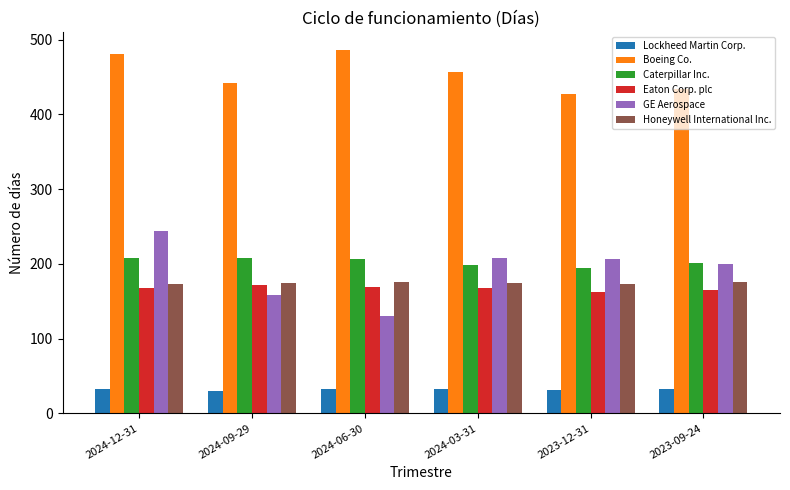

What are all the series names shown in the legend?

Lockheed Martin Corp., Boeing Co., Caterpillar Inc., Eaton Corp. plc, GE Aerospace, Honeywell International Inc.